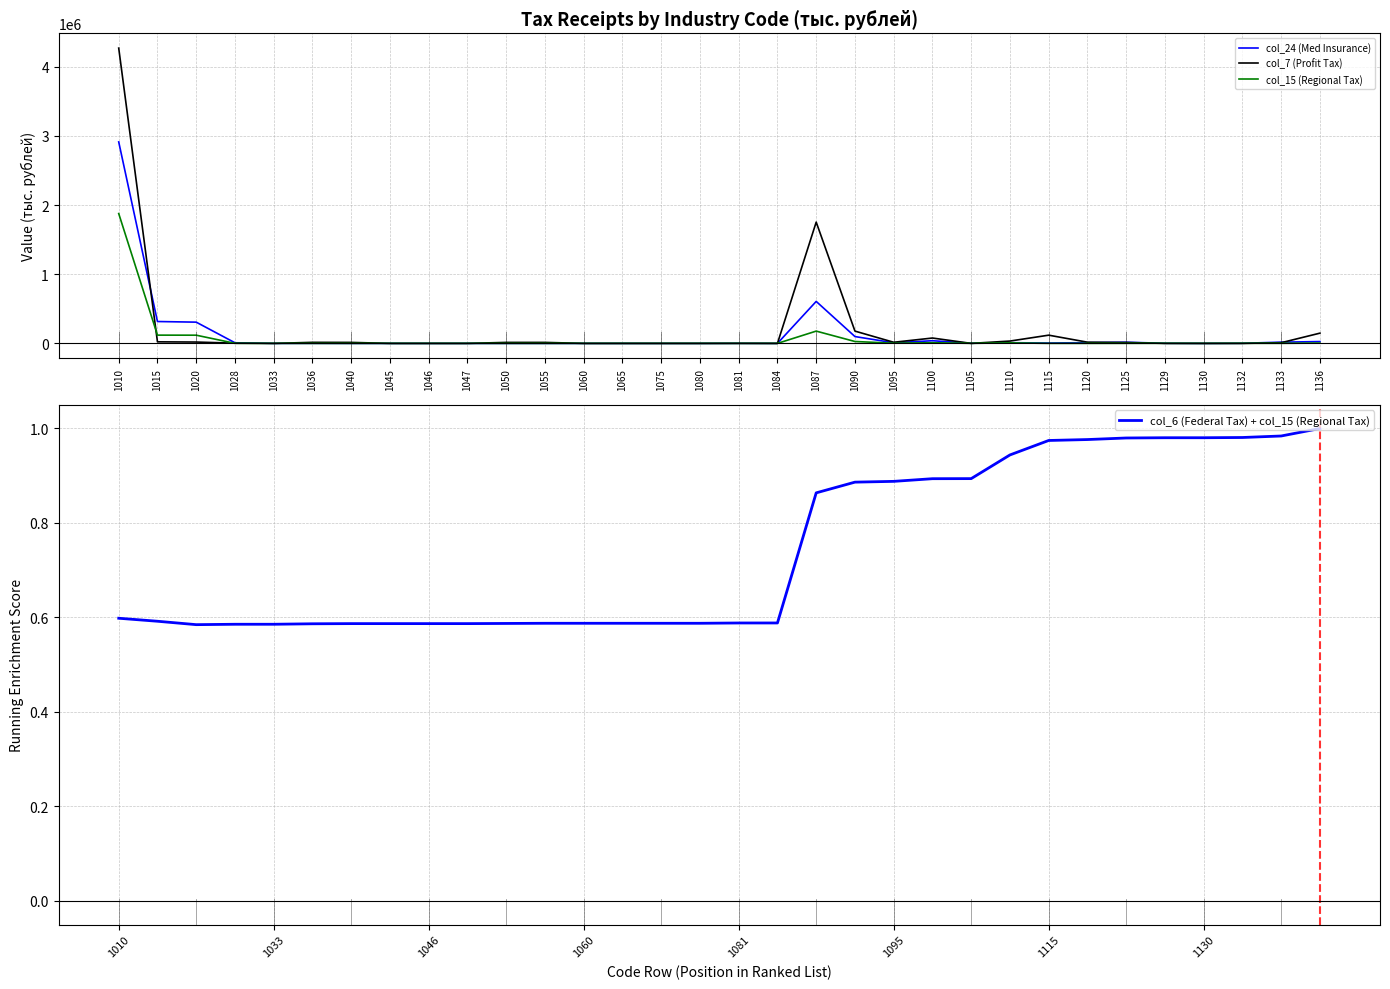

What is the value of the col_6 (Federal Tax) + col_15 (Regional Tax) point at the 3rd from the left?

0.6